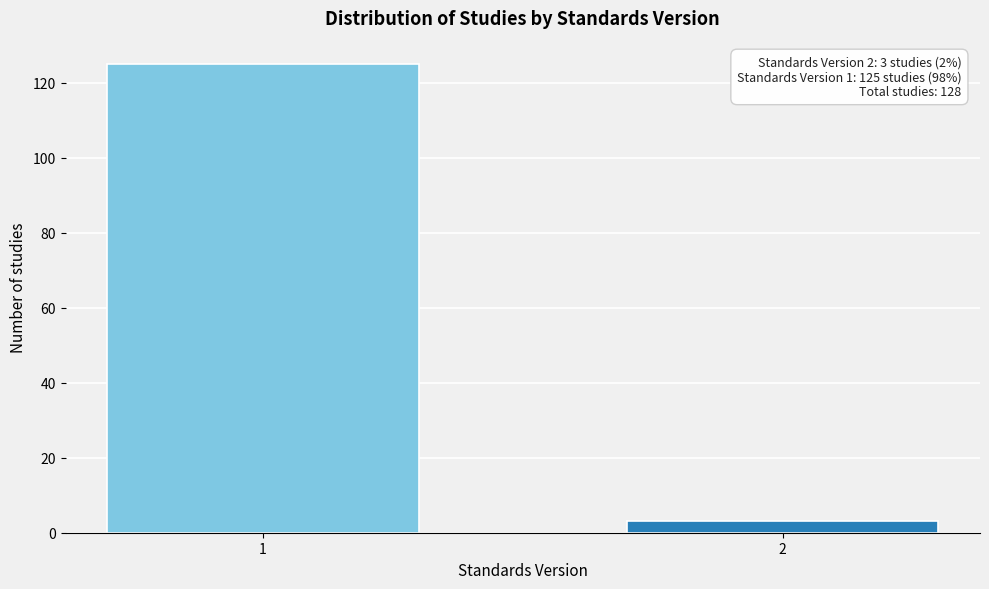

Reading left to right, list all the values displayed in this chart.

1=125	2=3